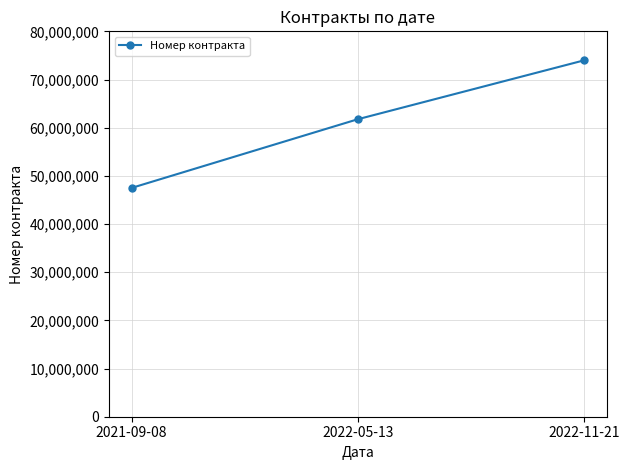

How many categories are shown in the chart?

3